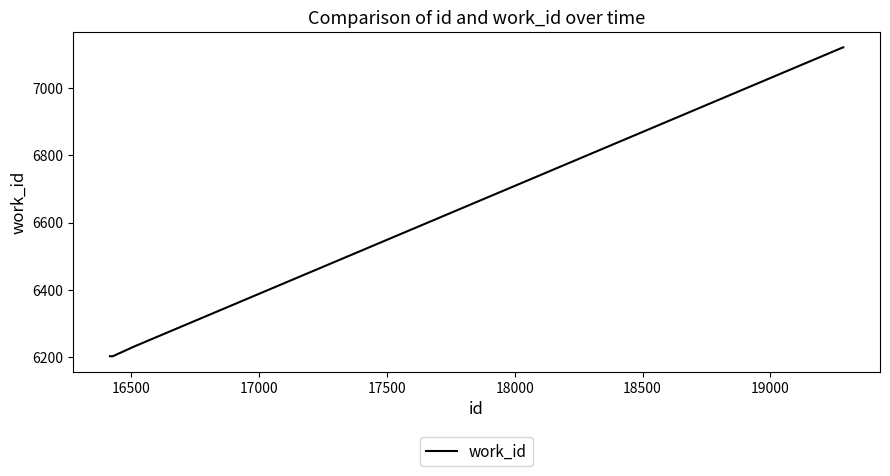

What is the average value?

6576